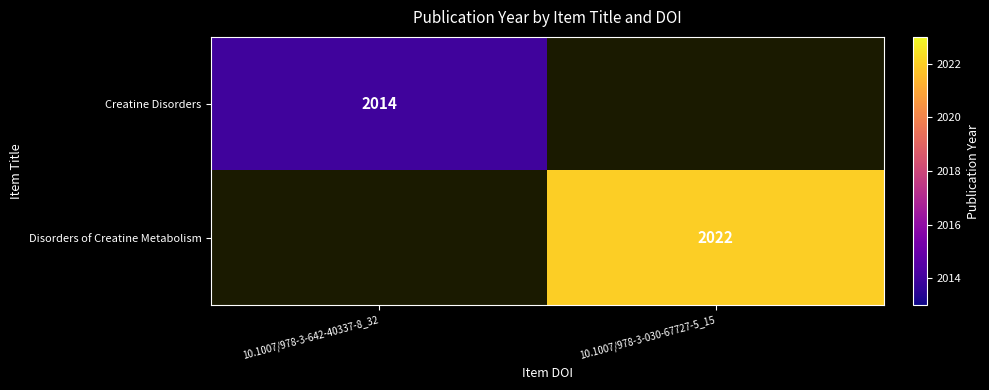

Which label corresponds to the smallest value in the chart?

10.1007/978-3-642-40337-8_32